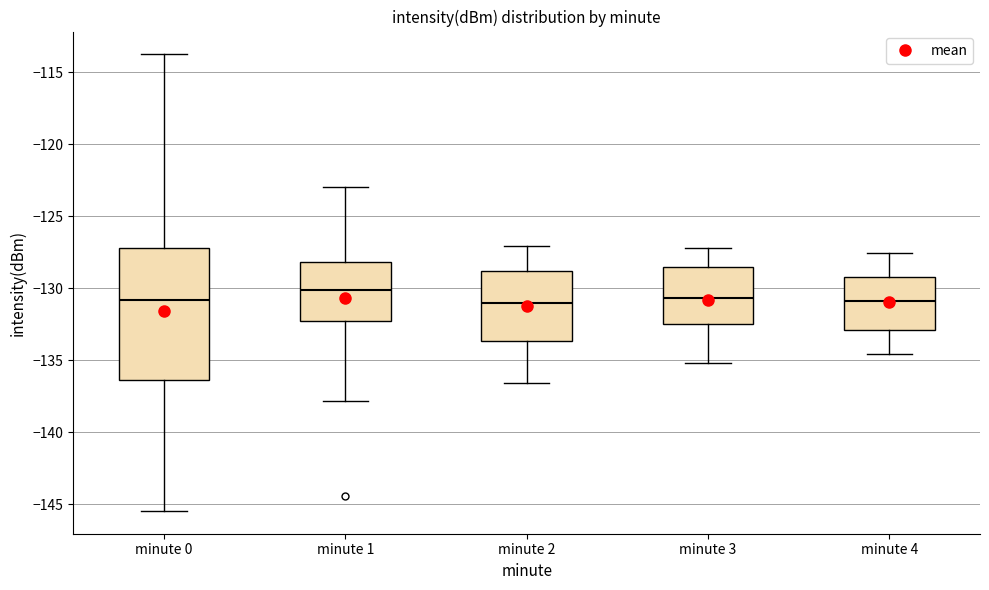

Where is the lower edge of the box for minute 4 on the y-axis? The values are not printed on the chart, so give them approximately, as read against the axis.

-133.0